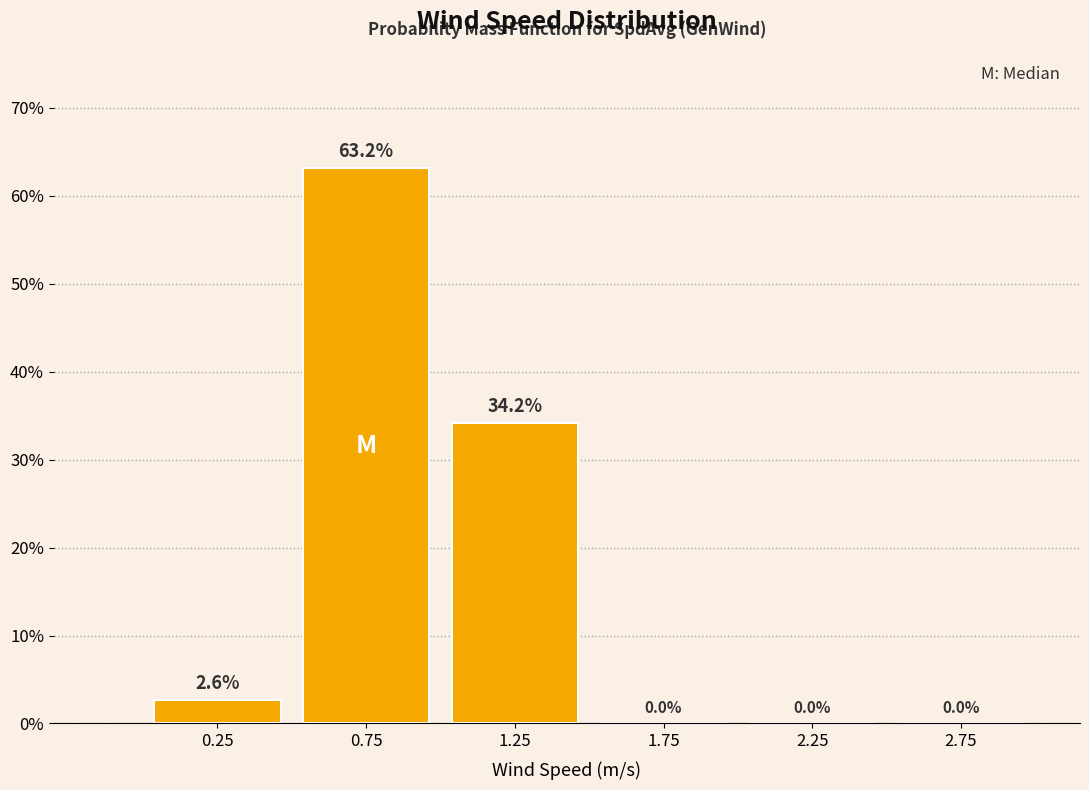

How tall is the bar that spans 0.5 to 1.0 on the x-axis?

63.2